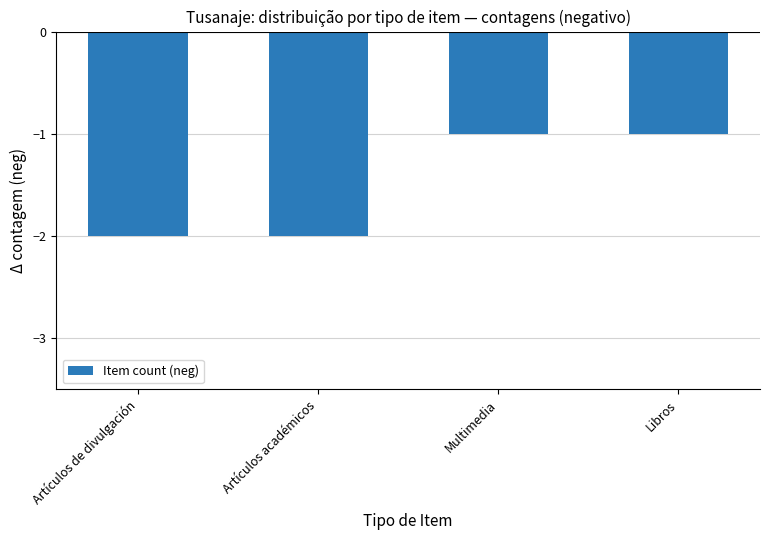

What is the difference between the second highest and second lowest values?

1